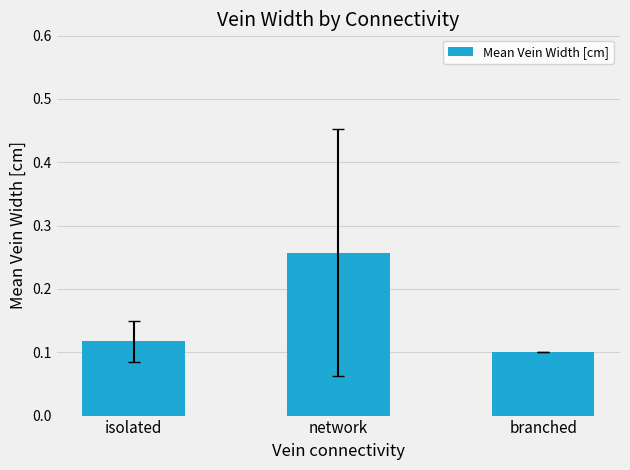

Which category has the lowest value across all series?

branched